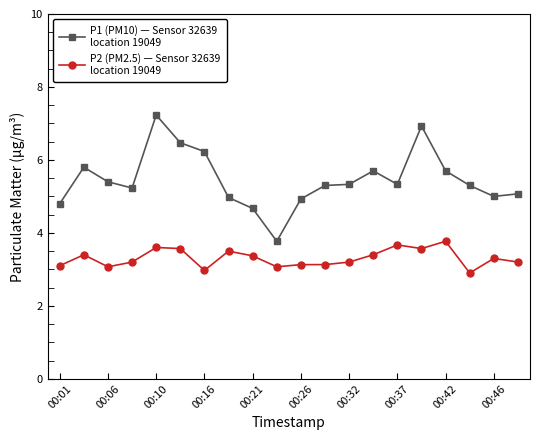

How many series are shown in this chart?

2